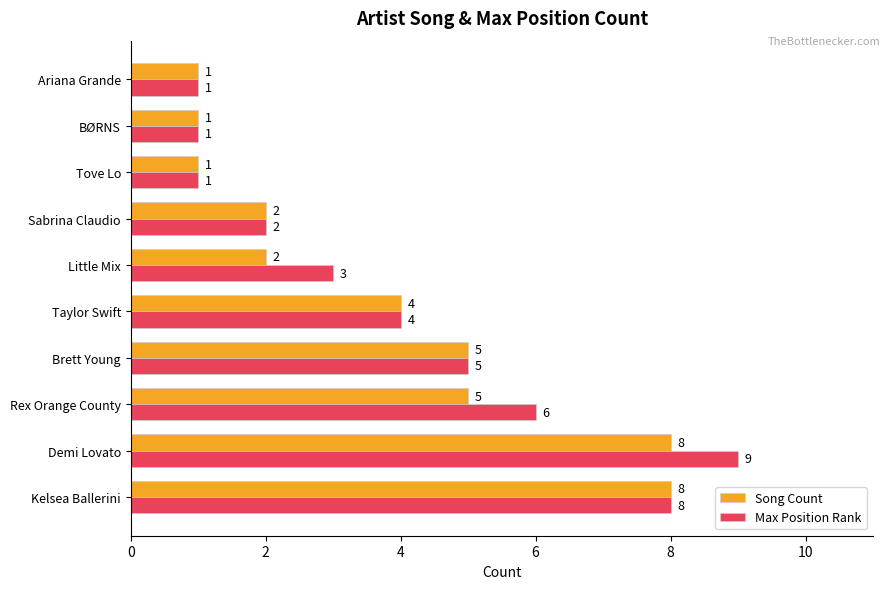

What are all the series names shown in the legend?

Song Count, Max Position Rank